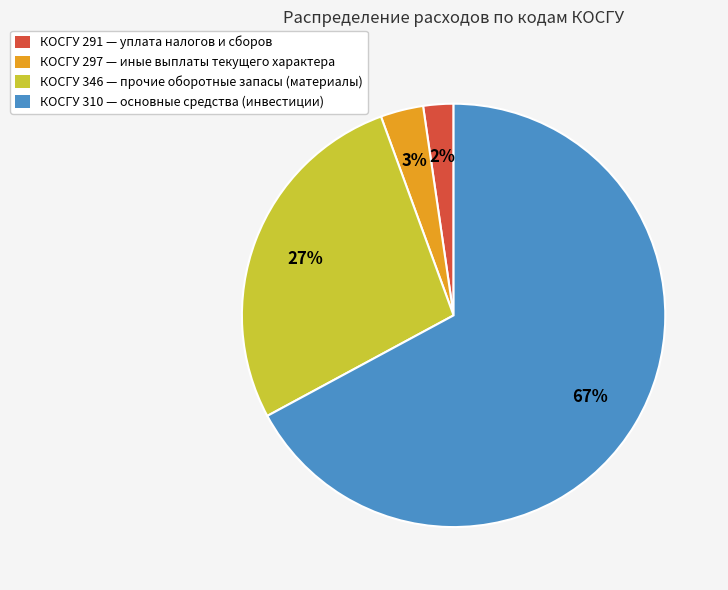

Which category has the biggest portion of the pie?

КОСГУ 310 — основные средства (инвестиции)